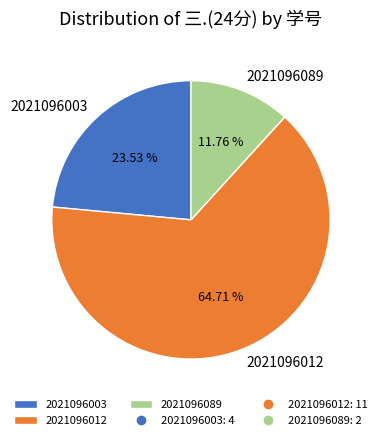

What portion of the pie excludes 2021096089?

88.2%